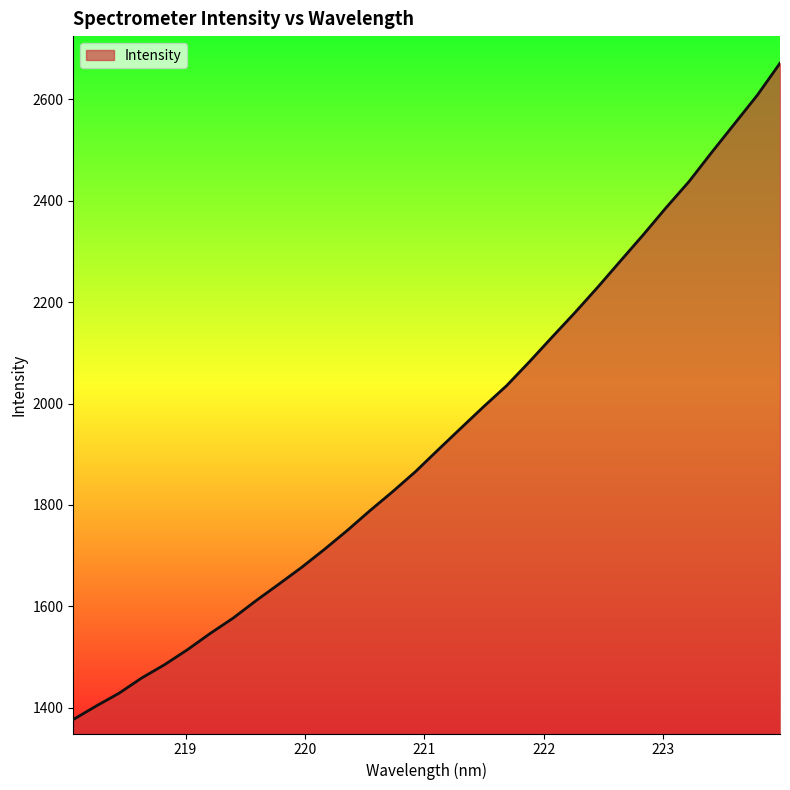

What is the difference between the maximum and minimum values?

1294.8